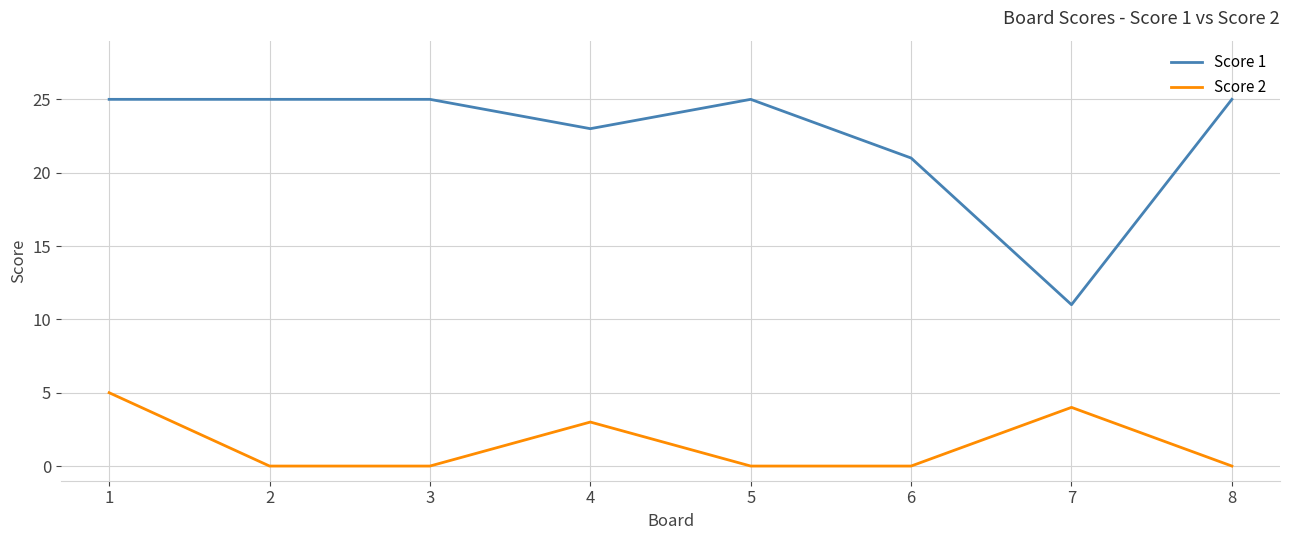

Between 1 and 8, which series saw the biggest shift?

Score 2